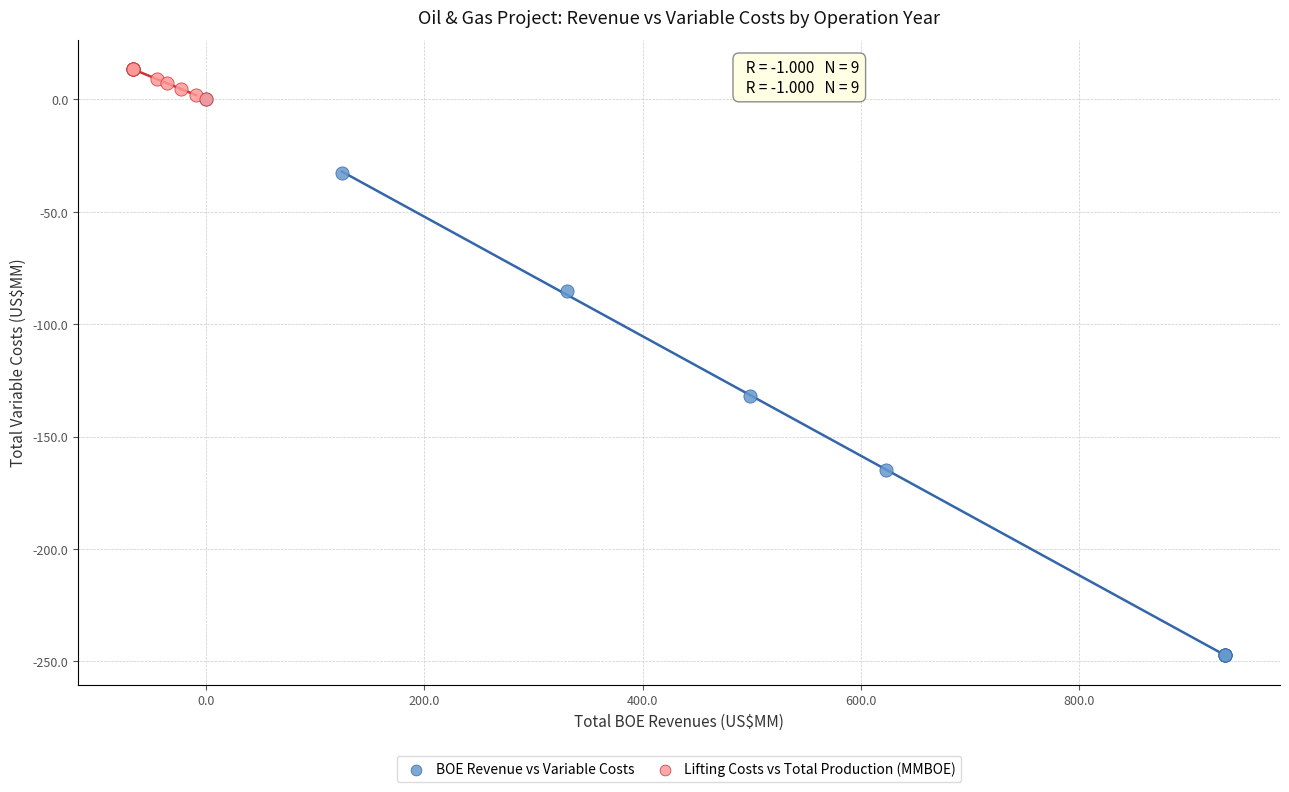

Which series contains the lowest Y value?

BOE Revenue vs Variable Costs